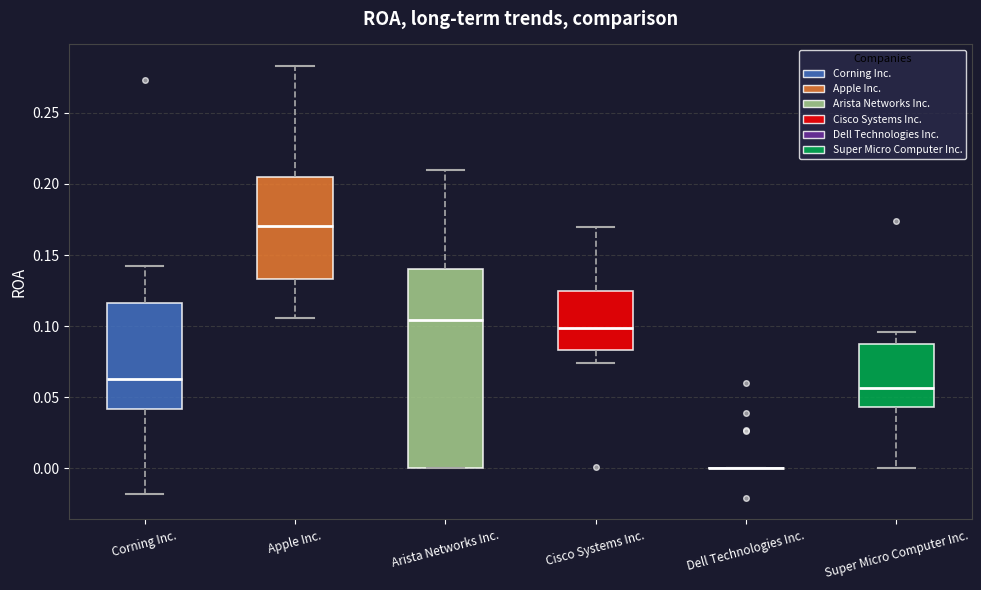

Reading left to right, transcribe this box plot: for each box, give where its median line is, the range the box spans, and where its two whiskers end, as read against the y-axis. The values are not printed on the chart, so give them approximately, as read against the axis.

Corning Inc.: median 0.065, box 0.040 to 0.115, whiskers -0.020 to 0.140
Apple Inc.: median 0.170, box 0.135 to 0.205, whiskers 0.105 to 0.285
Arista Networks Inc.: median 0.105, box 0.000 to 0.140, whiskers 0.000 to 0.210
Cisco Systems Inc.: median 0.100, box 0.085 to 0.125, whiskers 0.075 to 0.170
Dell Technologies Inc.: box collapsed to a line at 0.000, whiskers 0.000 to 0.000
Super Micro Computer Inc.: median 0.055, box 0.045 to 0.090, whiskers 0.000 to 0.095